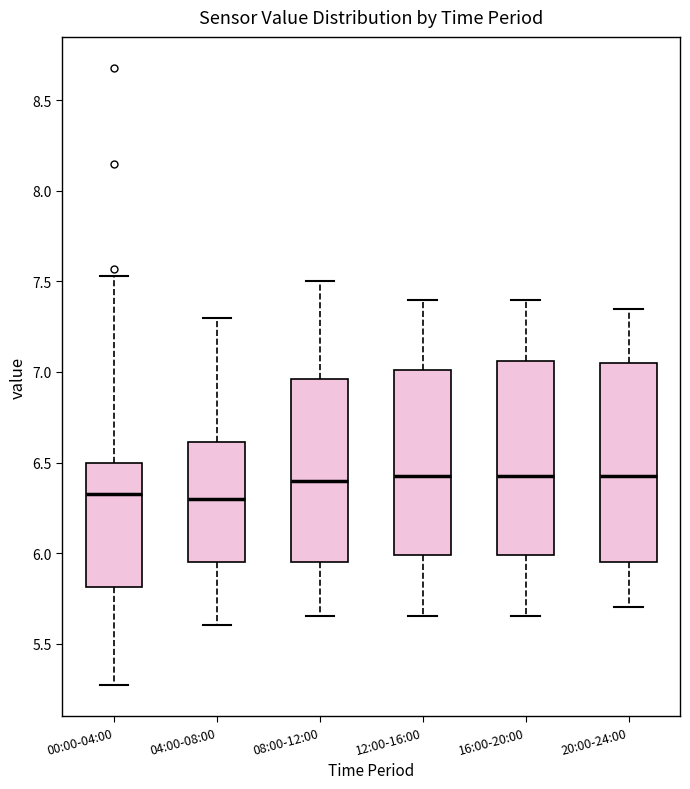

Where does the lower whisker of the box for 00:00-04:00 end on the y-axis? The values are not printed on the chart, so give them approximately, as read against the axis.

5.25